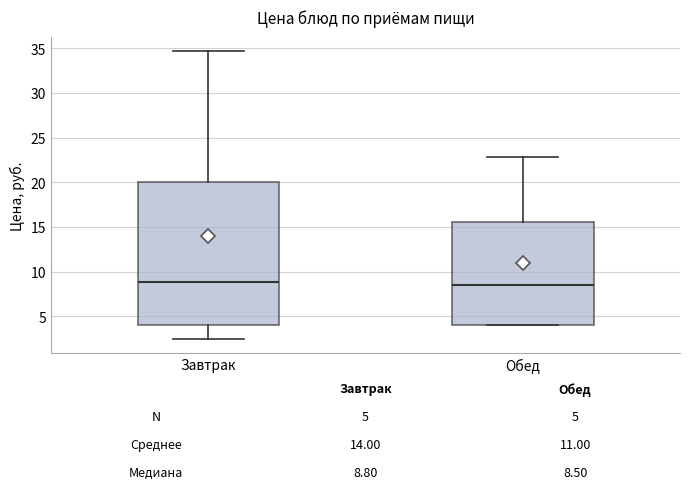

Comparing the boxes themselves (not the whiskers), which one is the tallest?

Завтрак